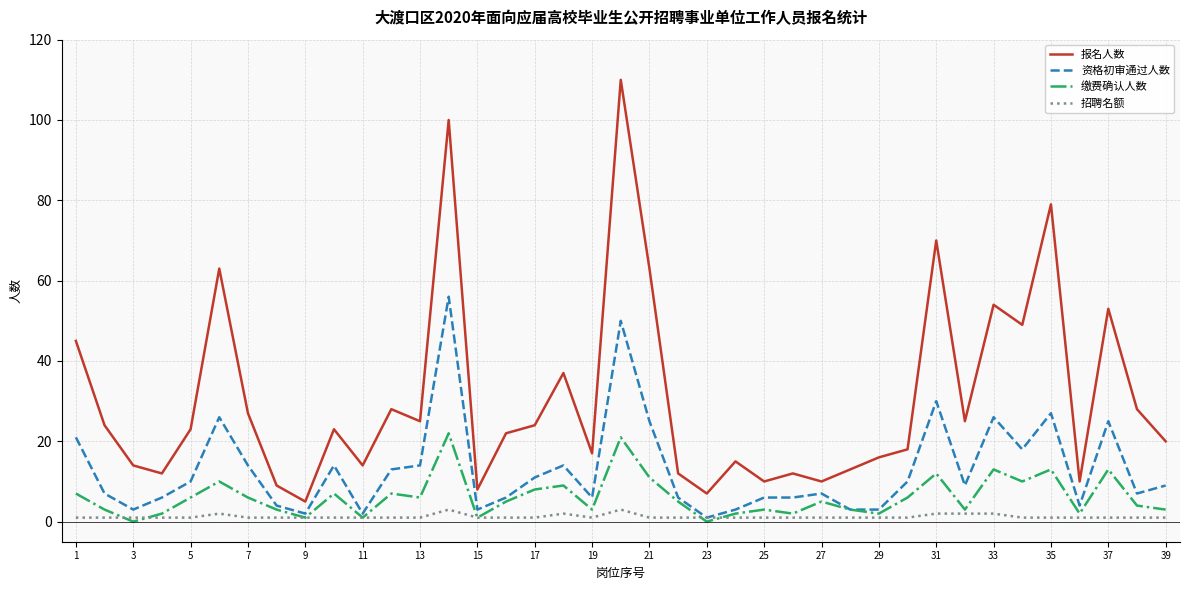

Rank the series by their maximum value, from lowest to highest.

招聘名额, 缴费确认人数, 资格初审通过人数, 报名人数